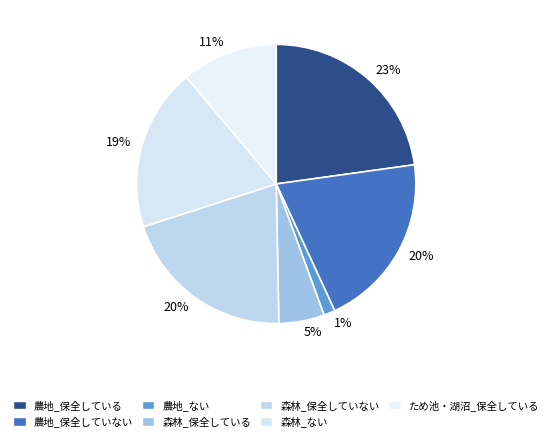

How many slices are in this pie chart?

7